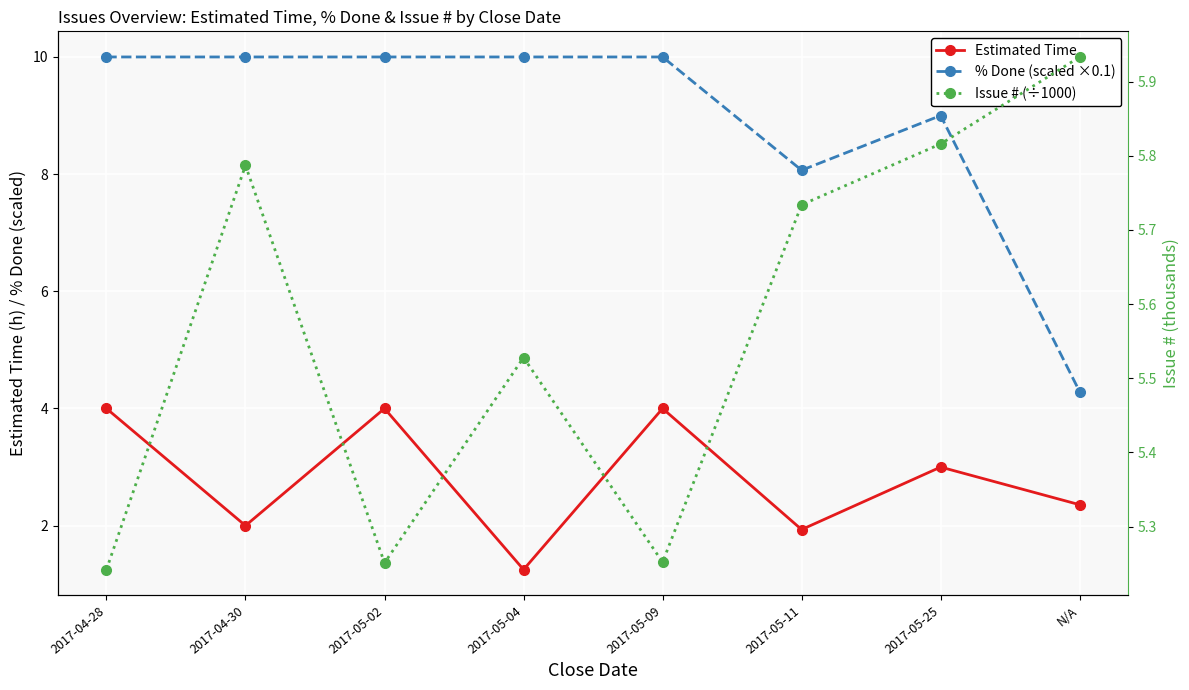

Where is the first local minimum for Issue # (÷1000)?

2017-05-02